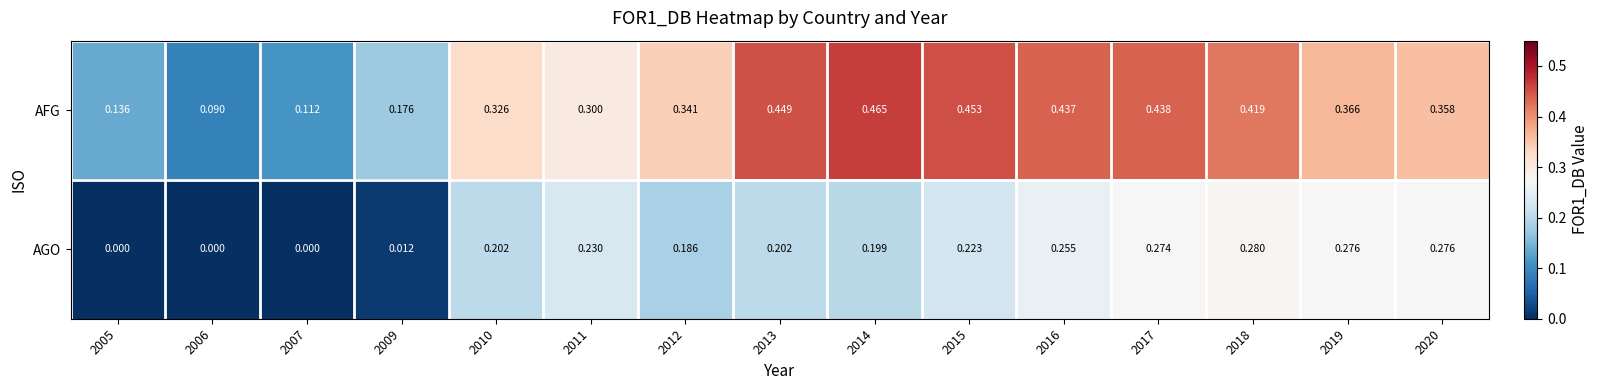

Which series has the widest spread of values?

AFG